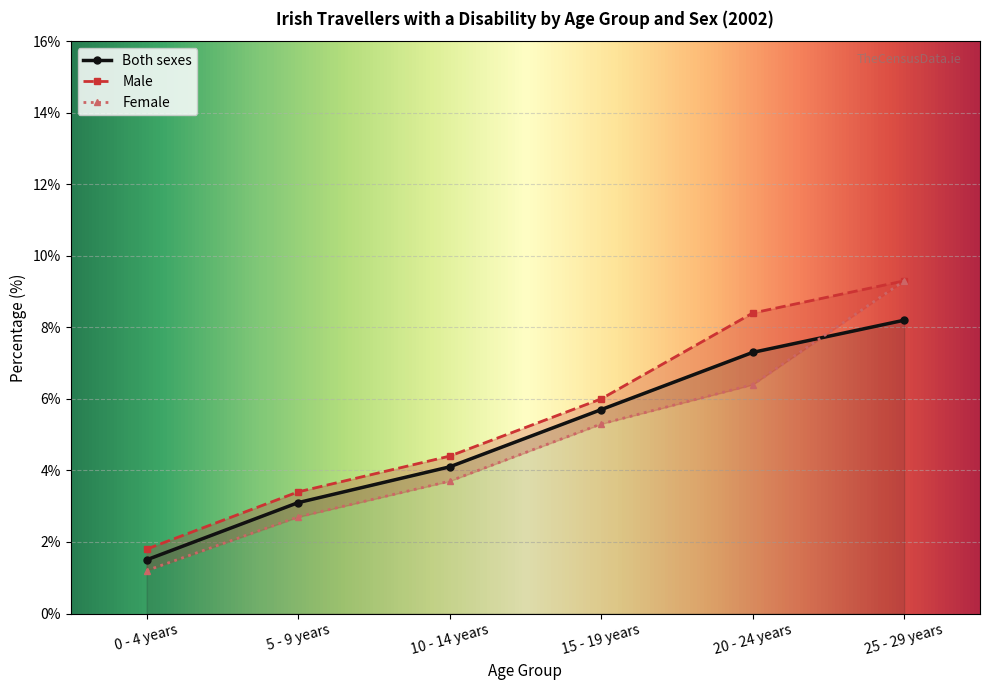

Which category has the lowest value across all series?

0 - 4 years